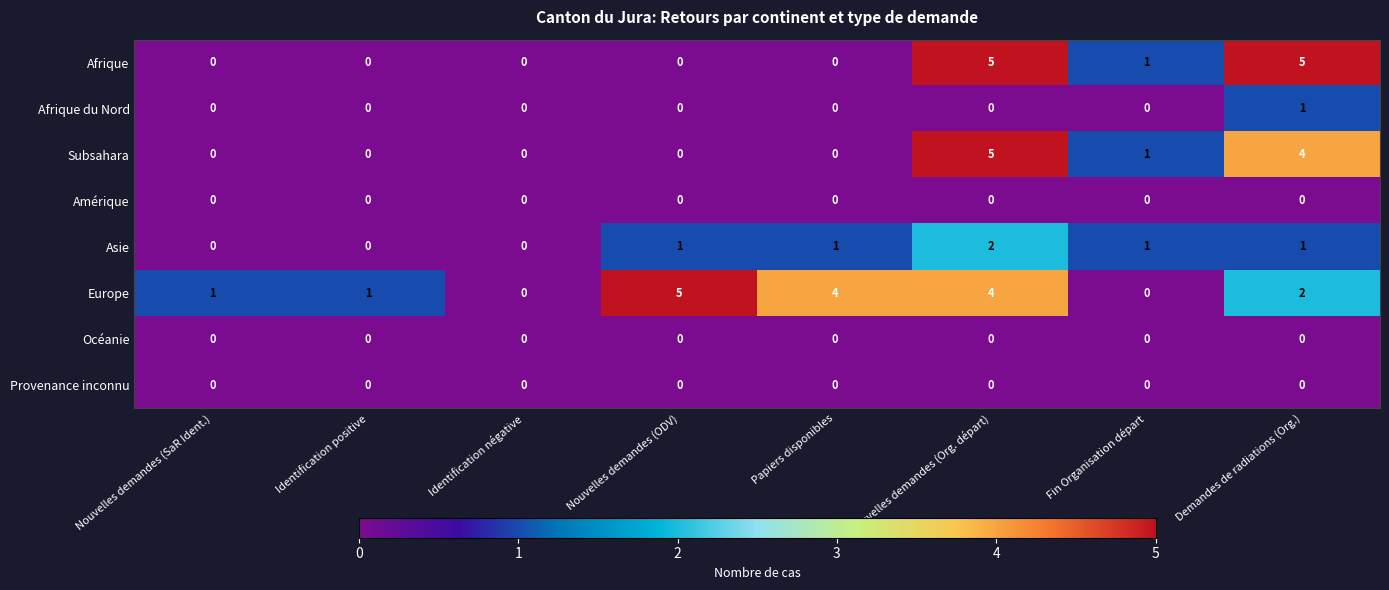

What is the difference between the highest and lowest values at Nouvelles demandes (Org. départ)?

5